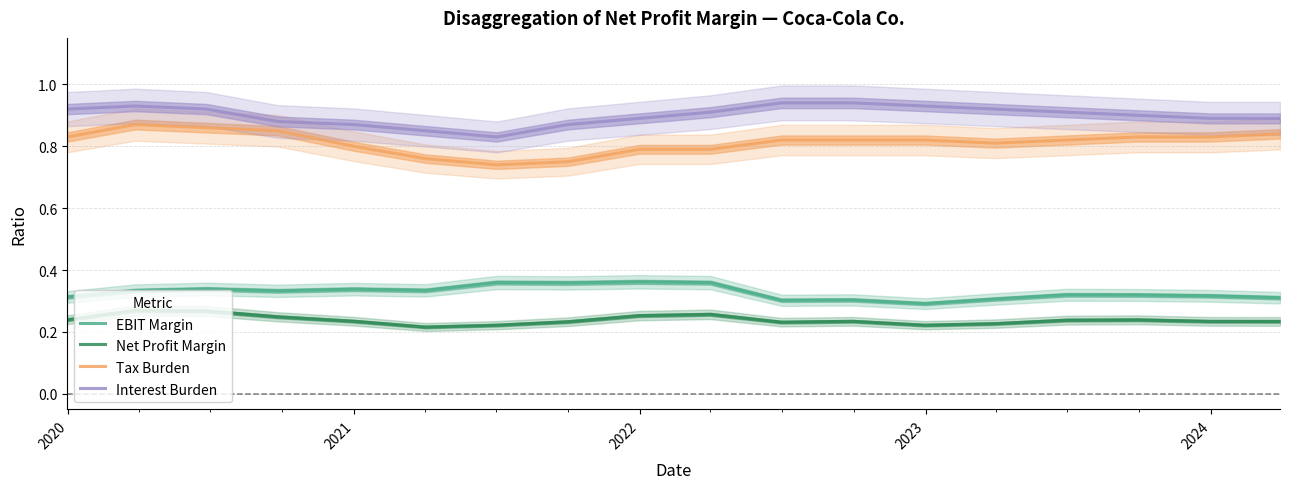

True or false: EBIT Margin and Interest Burden intersect in this chart.

False